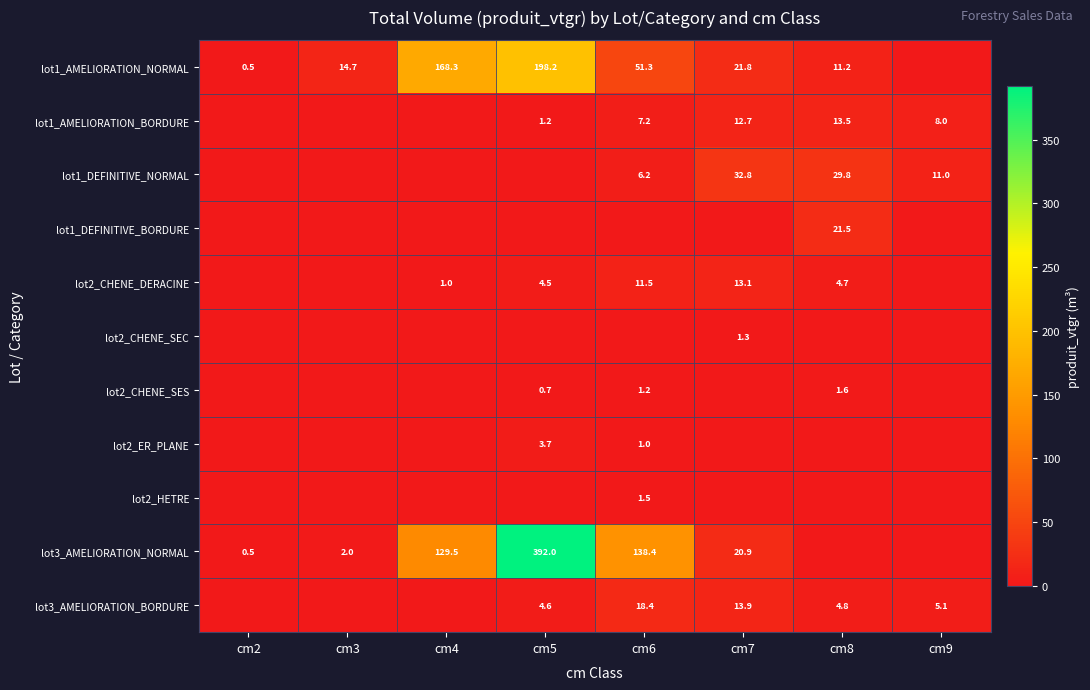

At which category is the sum across all series the highest?

cm5